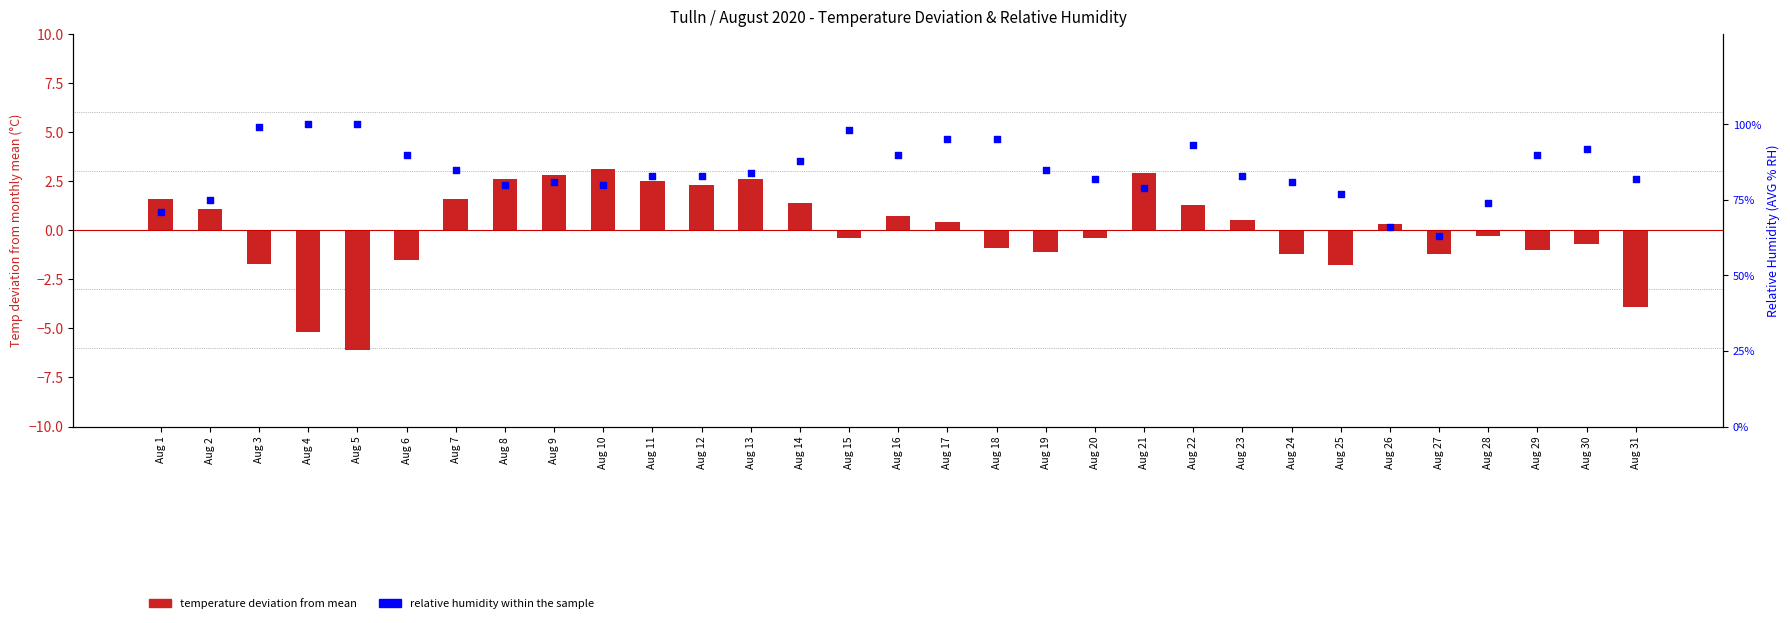

Is the value of Temp deviation from mean (°C) at Aug 1 greater than the value of Relative Humidity (AVG % RH) at Aug 22?

No